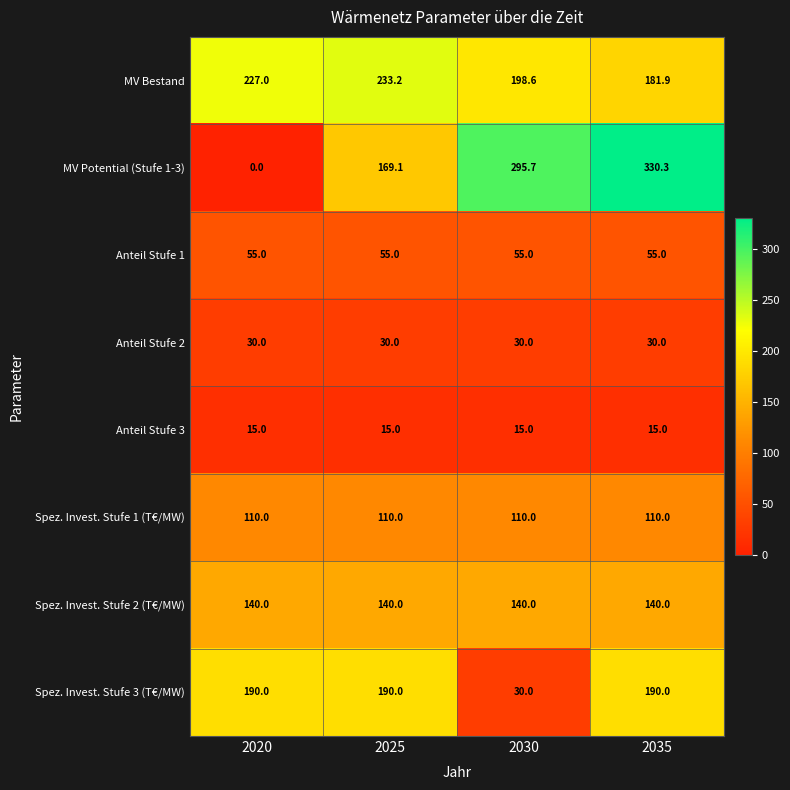

At which category is the sum across all series the highest?

2035